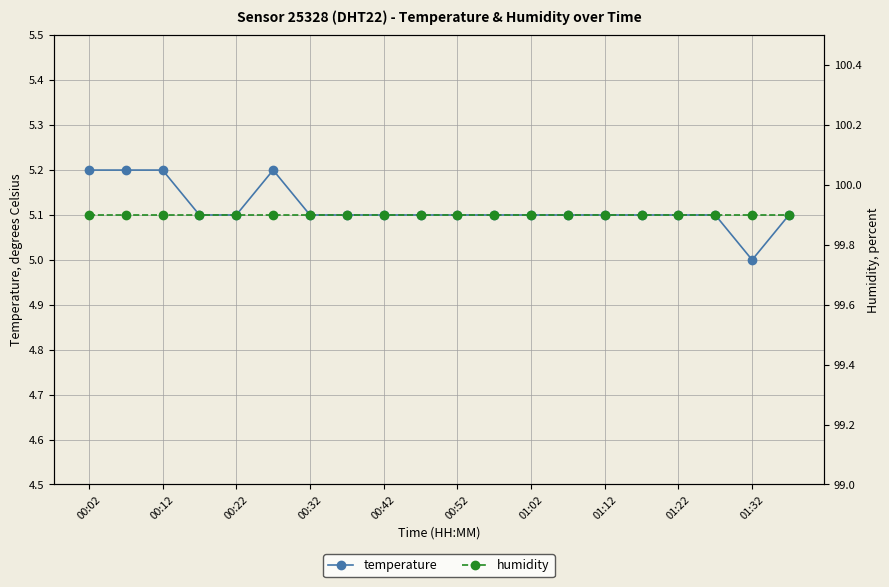

What are all the series names shown in the legend?

temperature, humidity